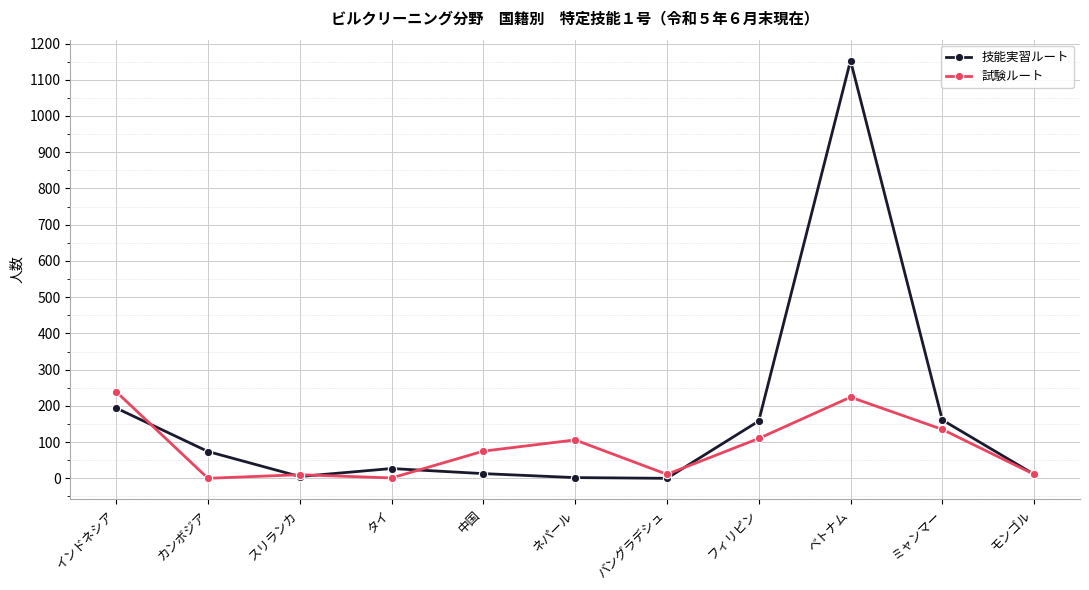

What is the average value of the 技能実習ルート series?

163